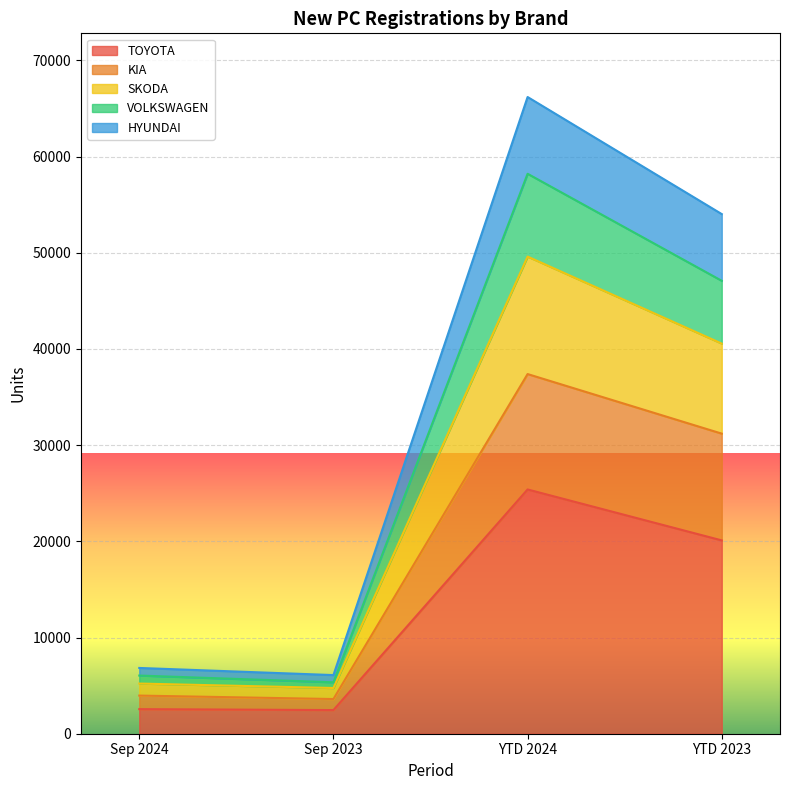

True or false: TOYOTA has more than 0 points higher than both neighbors.

True